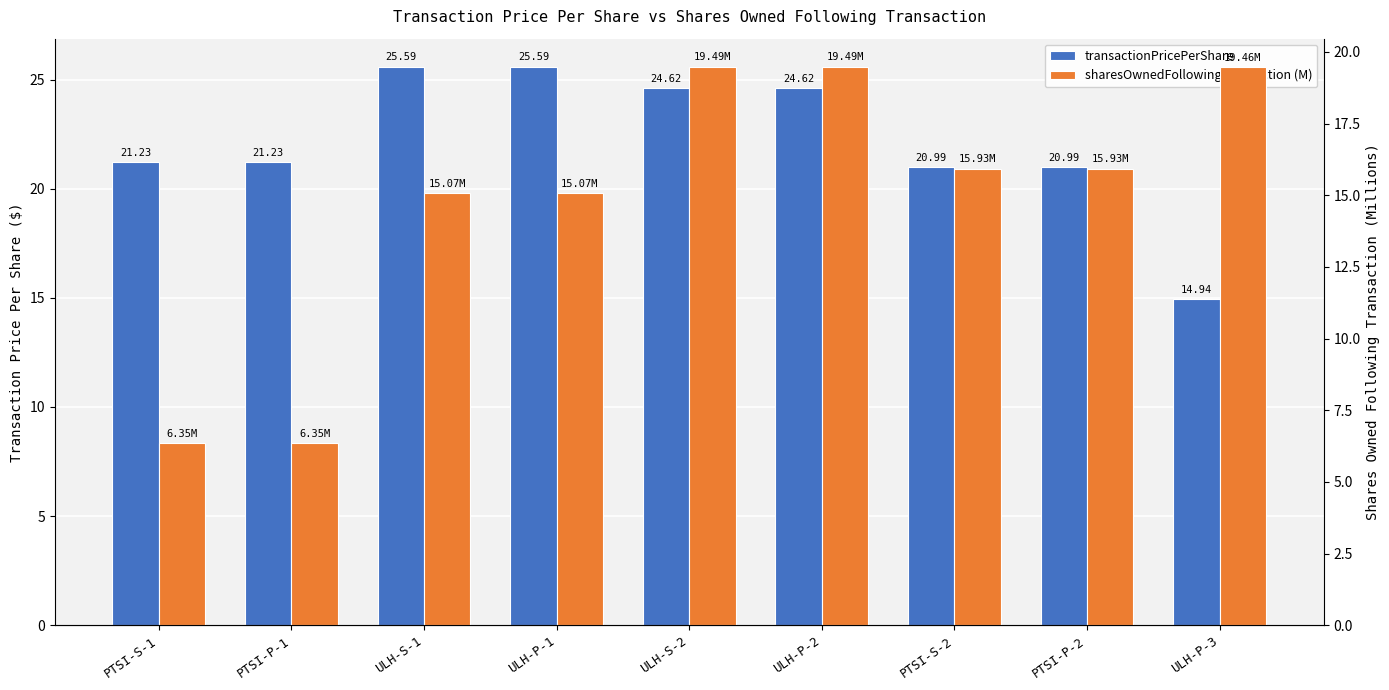

What is the label of the 6th bar from the left?

ULH-P-2